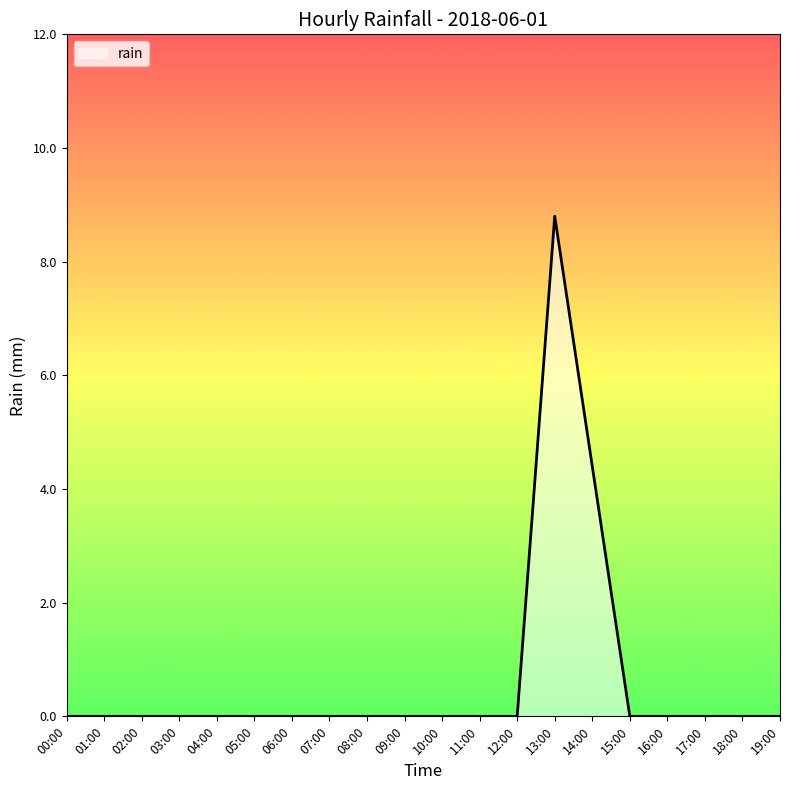

Which category has the highest value across all series?

13:00